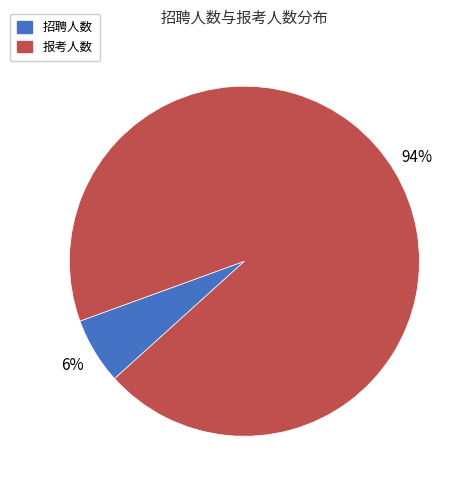

Which slice is the smallest?

招聘人数